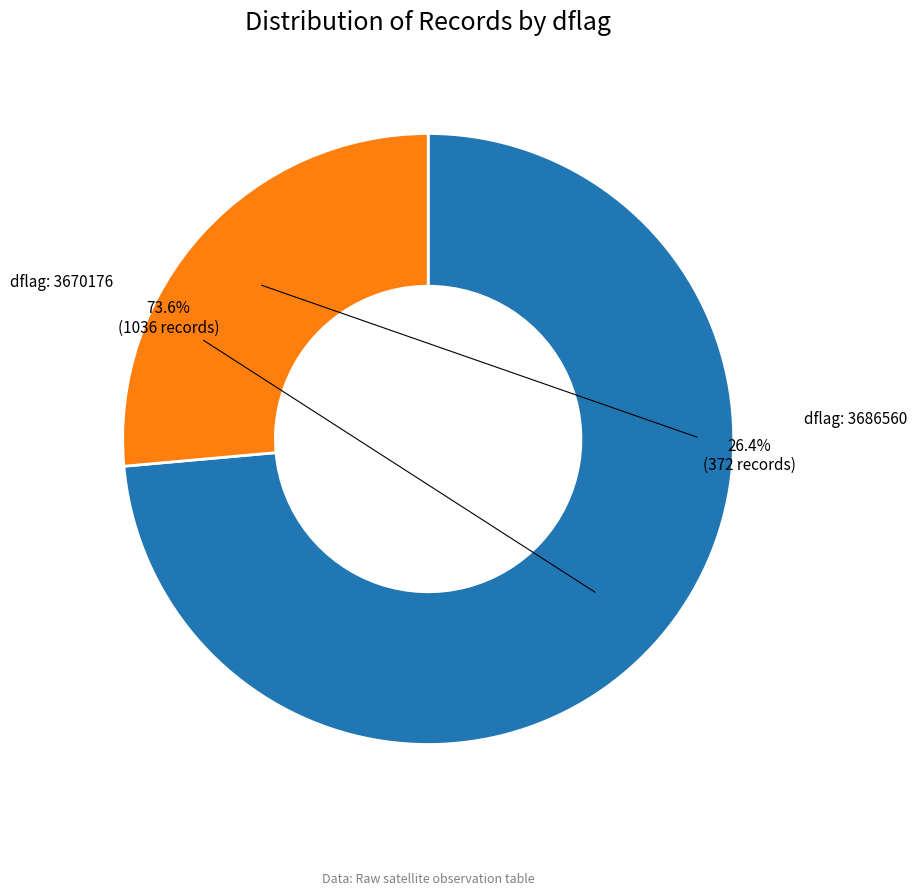

Count the number of slices in the pie.

2